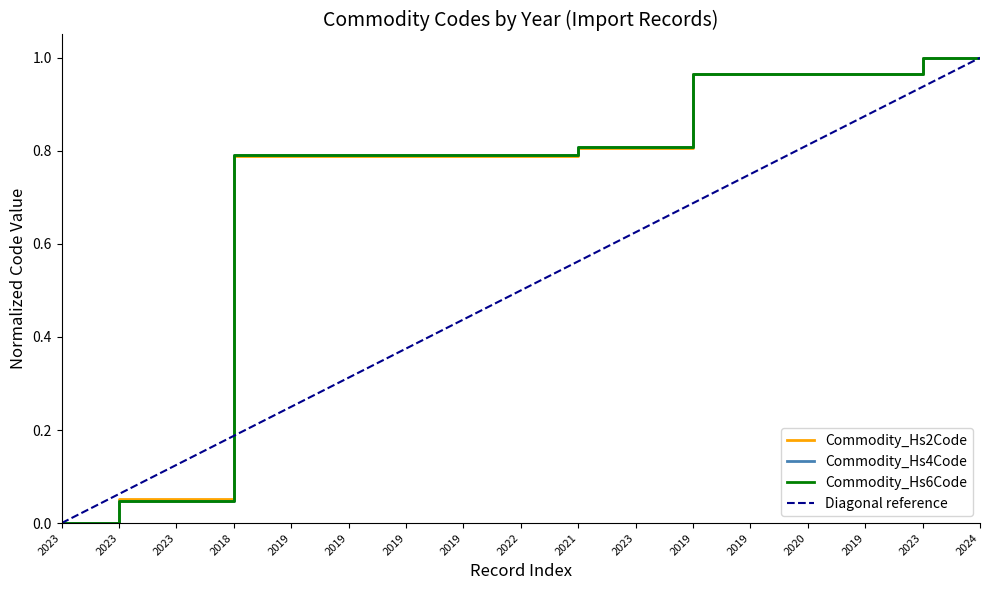

Which has a higher value, 2019 or 2021?

2021